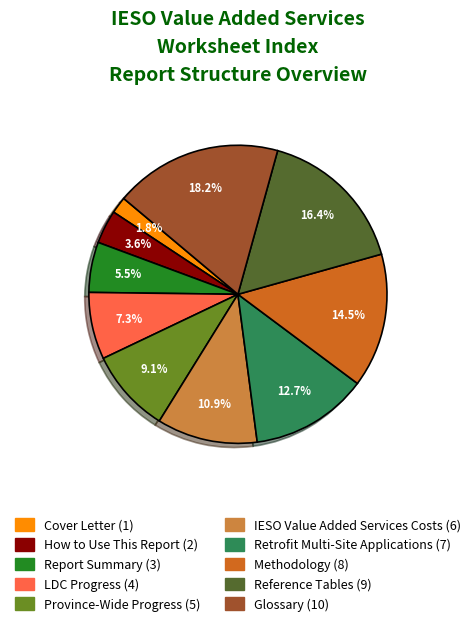

Does How to Use This Report represent more than half of the total?

No